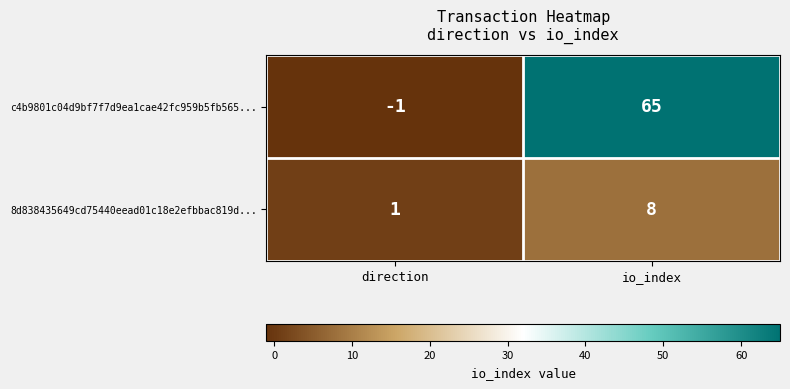

How many values in the c4b9801c04d9bf7f7d9ea1cae42fc959b5fb565... series are below 65?

1